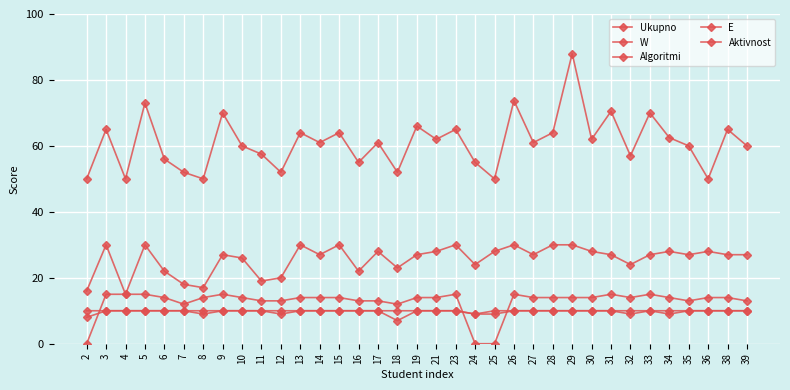

Count the number of data series in this chart.

5